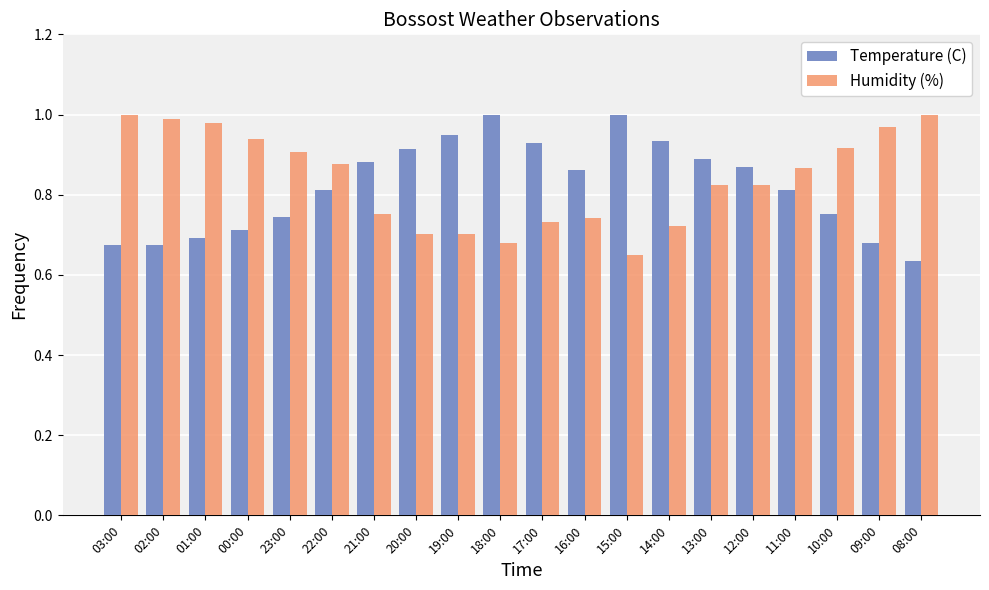

At how many categories does at least one series exceed 0?

20